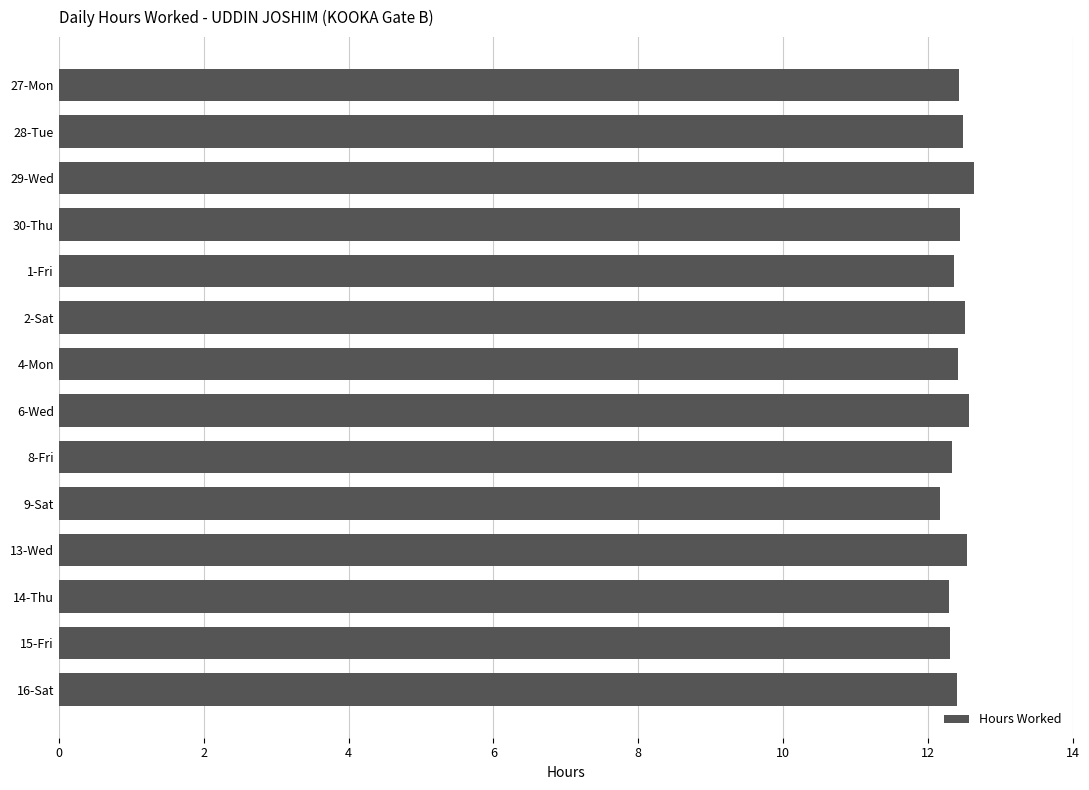

Is it true that the value at 8-Fri is 3.6?

False